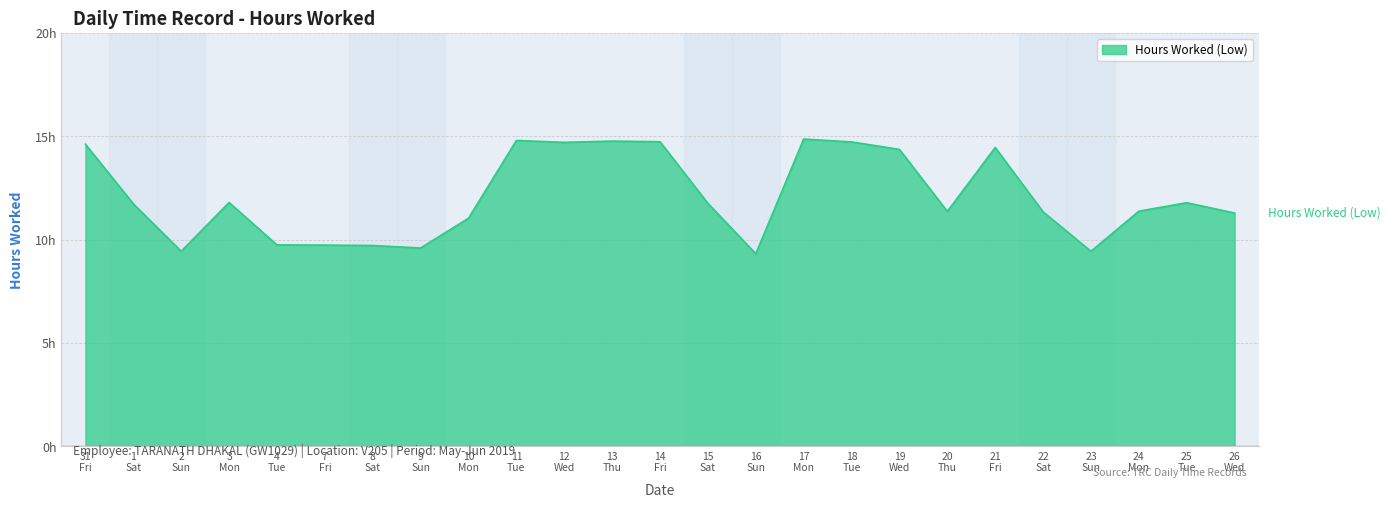

How many points are lower than both their immediate neighbors (excluding endpoints)?

6